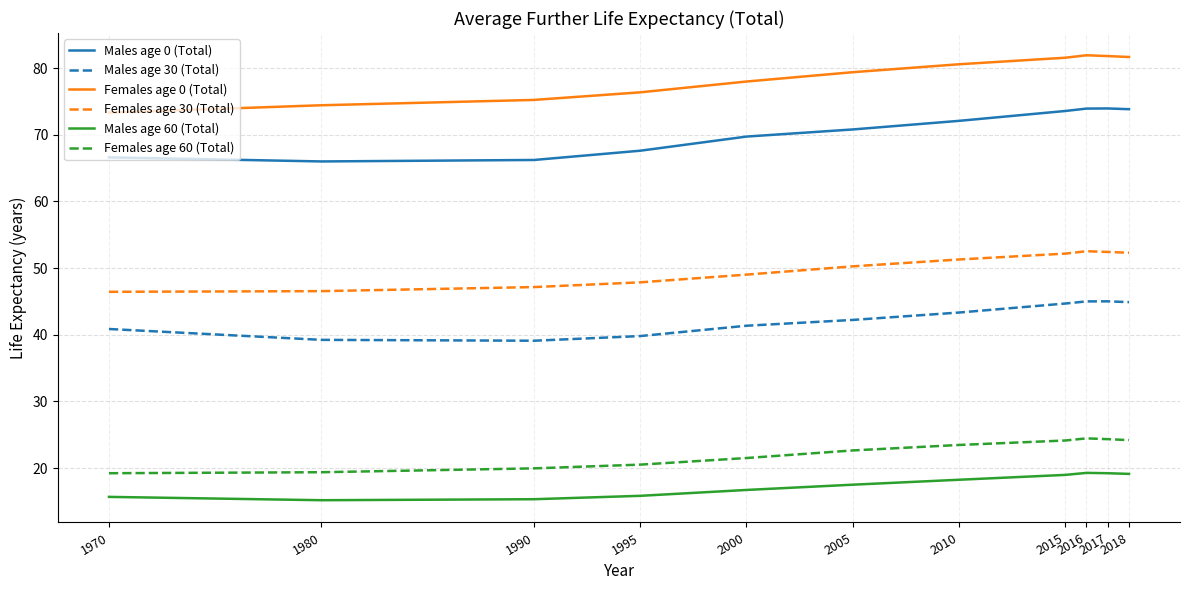

Does the chart display data point markers on the line(s)?

No